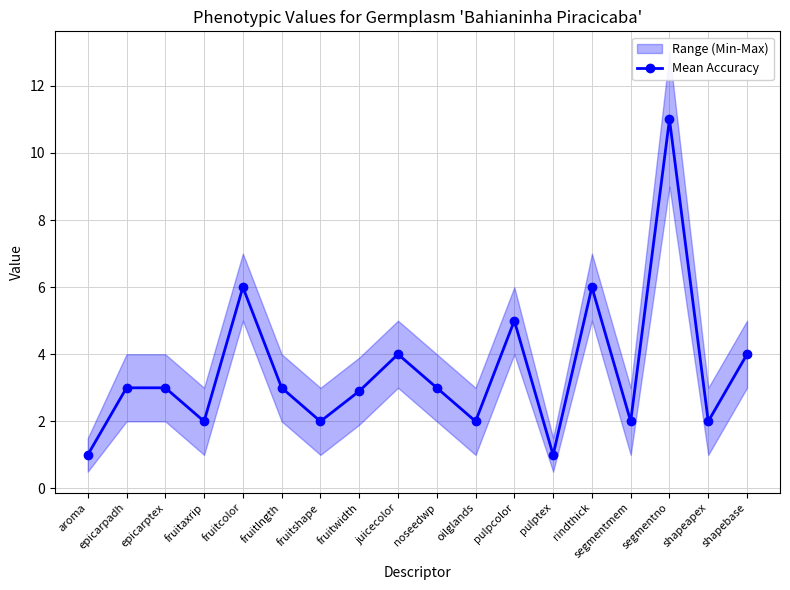

Where does the data first go above 3?

fruitcolor